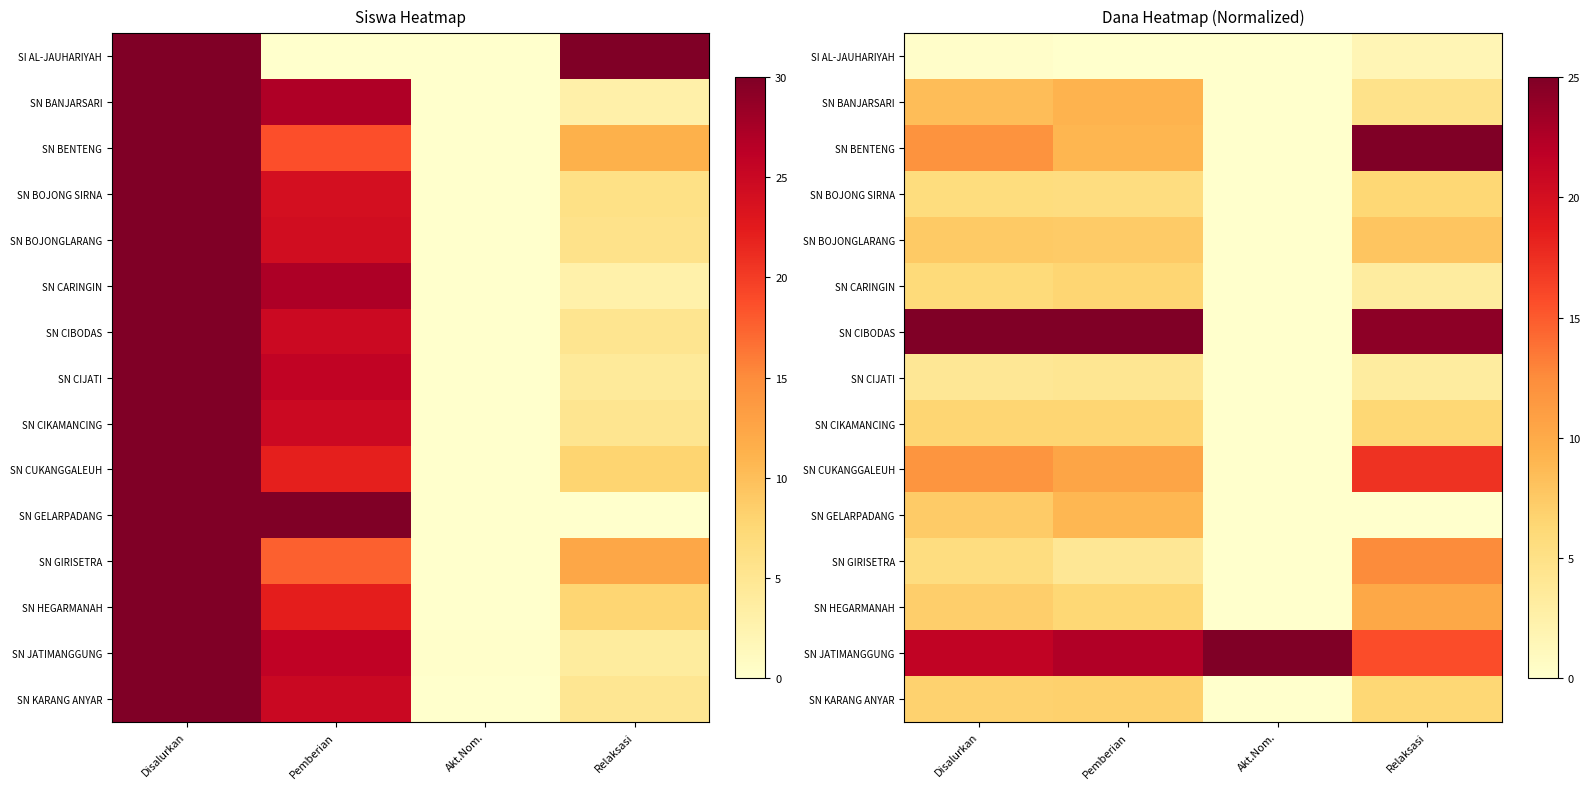

Between Relaksasi and Akt.Nom., which is larger?

Relaksasi